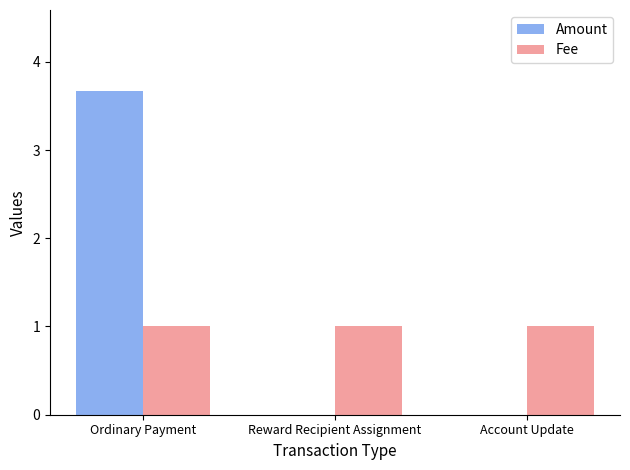

The value of Fee at Account Update is 1.0. True or false?

True